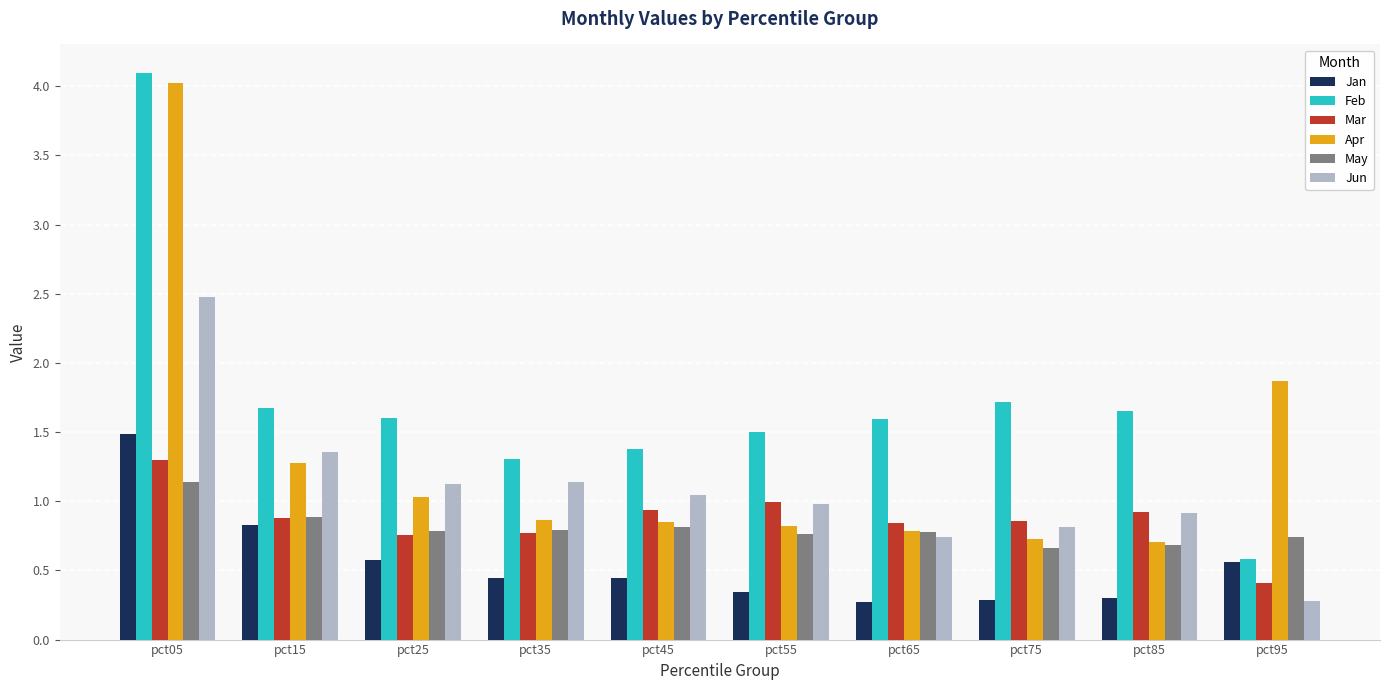

At how many categories does at least one series exceed 1?

10